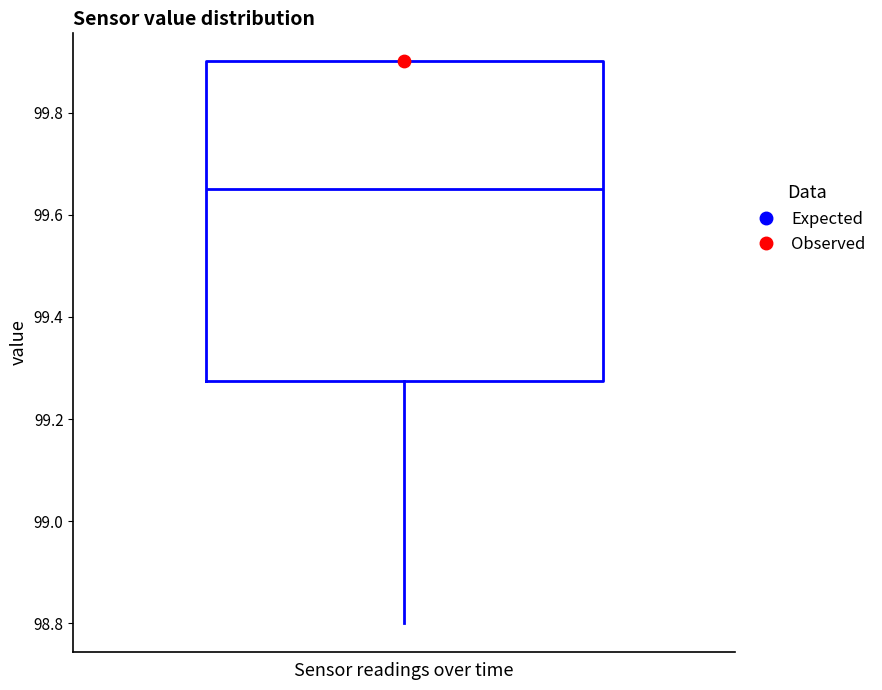

Read this box plot against the y-axis: the position of the median line, the range covered by the box, and the ends of both whiskers. The values are not printed on the chart, so give them approximately, as read against the axis.

median 99.66, box 99.28 to 99.90, whiskers 98.80 to 99.90